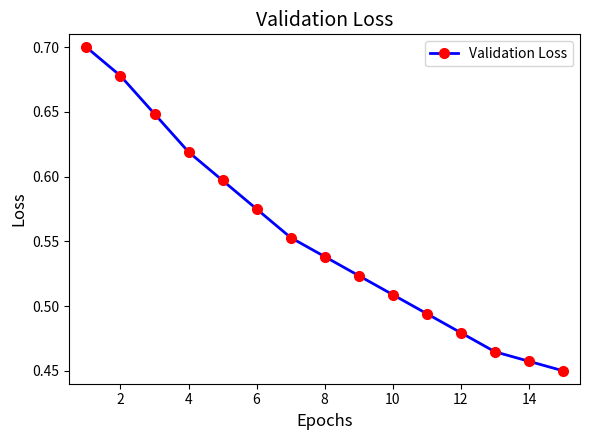

What is the sum of all values?

8.3